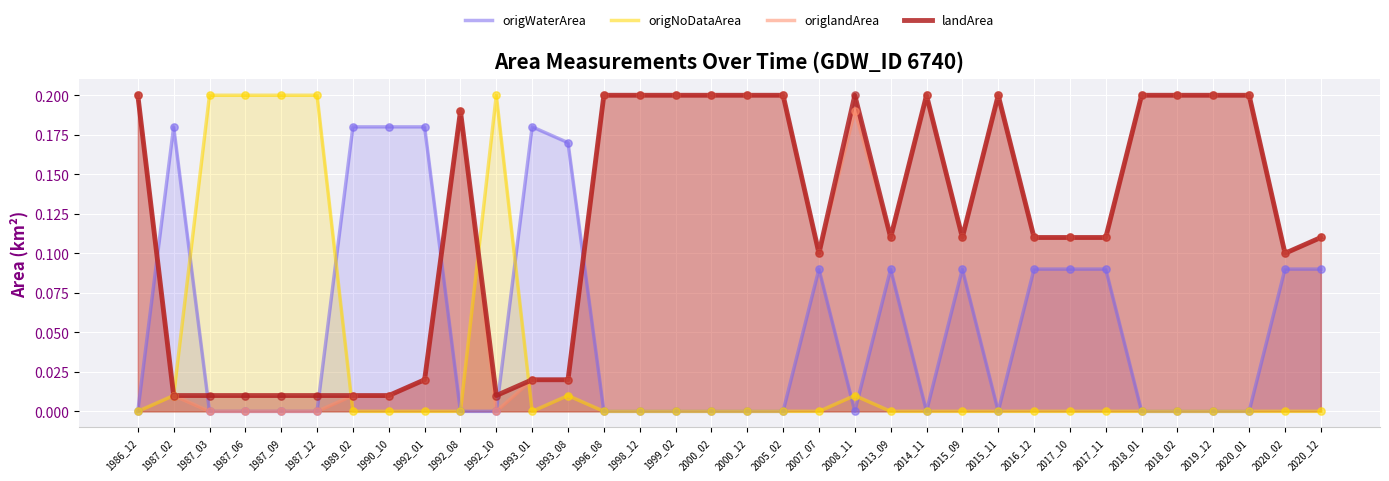

At which category is the sum across all series the highest?

1986_12